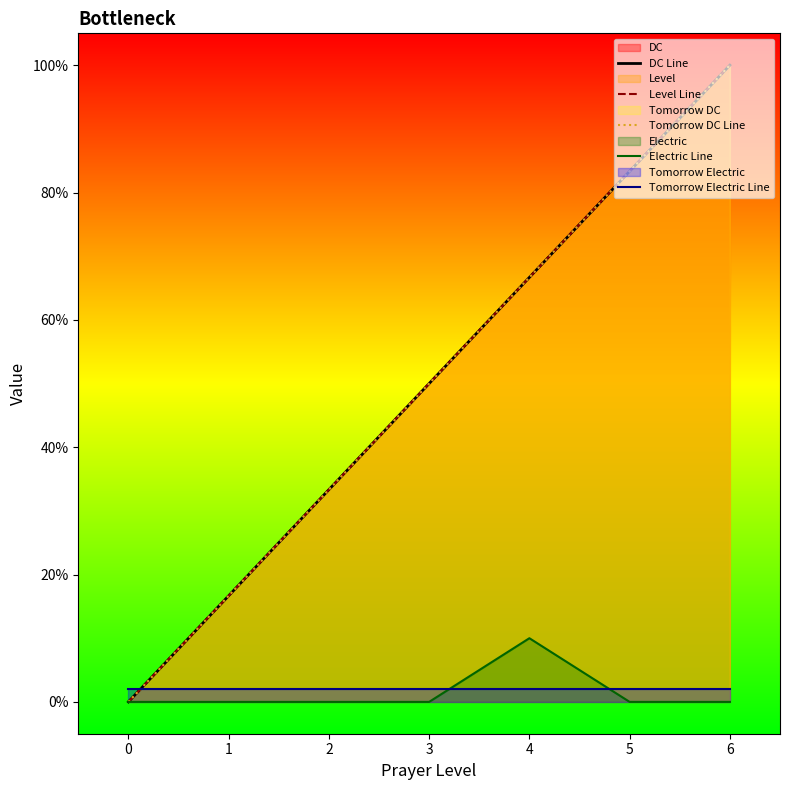

True or false: Electric Line has a value of 0.0 at 1.

True